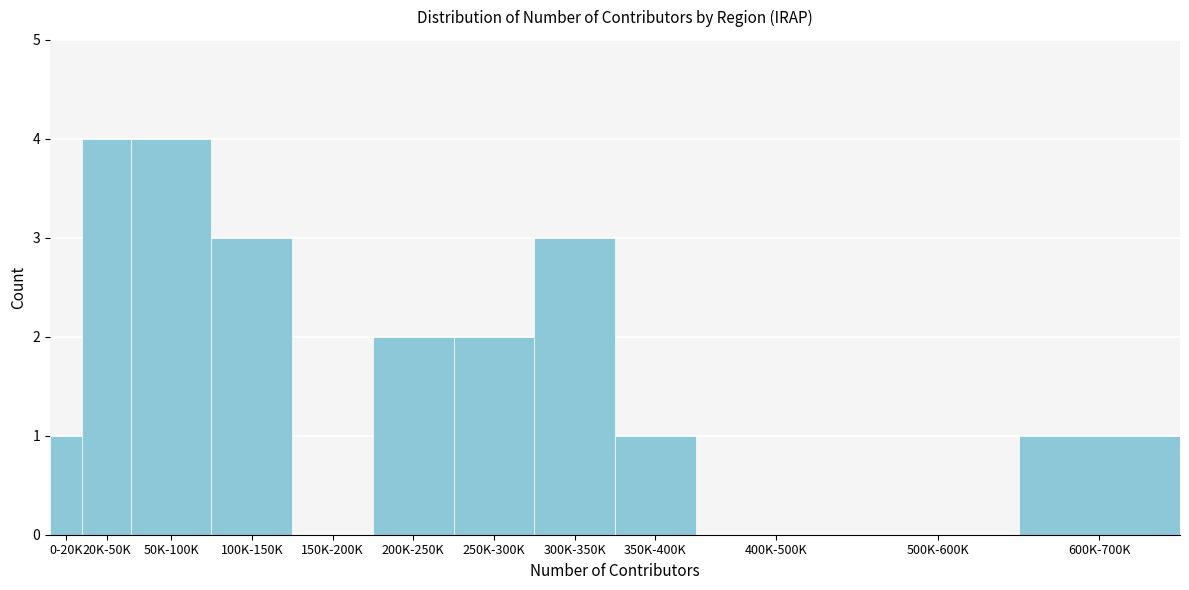

Reading left to right, what are all the values shown in this chart?

0-20K=1	20K-50K=4	50K-100K=4	100K-150K=3	150K-200K=0	200K-250K=2	250K-300K=2	300K-350K=3	350K-400K=1	400K-500K=0	500K-600K=0	600K-700K=1